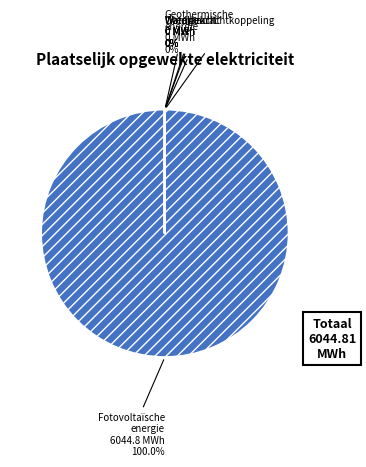

How many segments does this pie chart have?

6